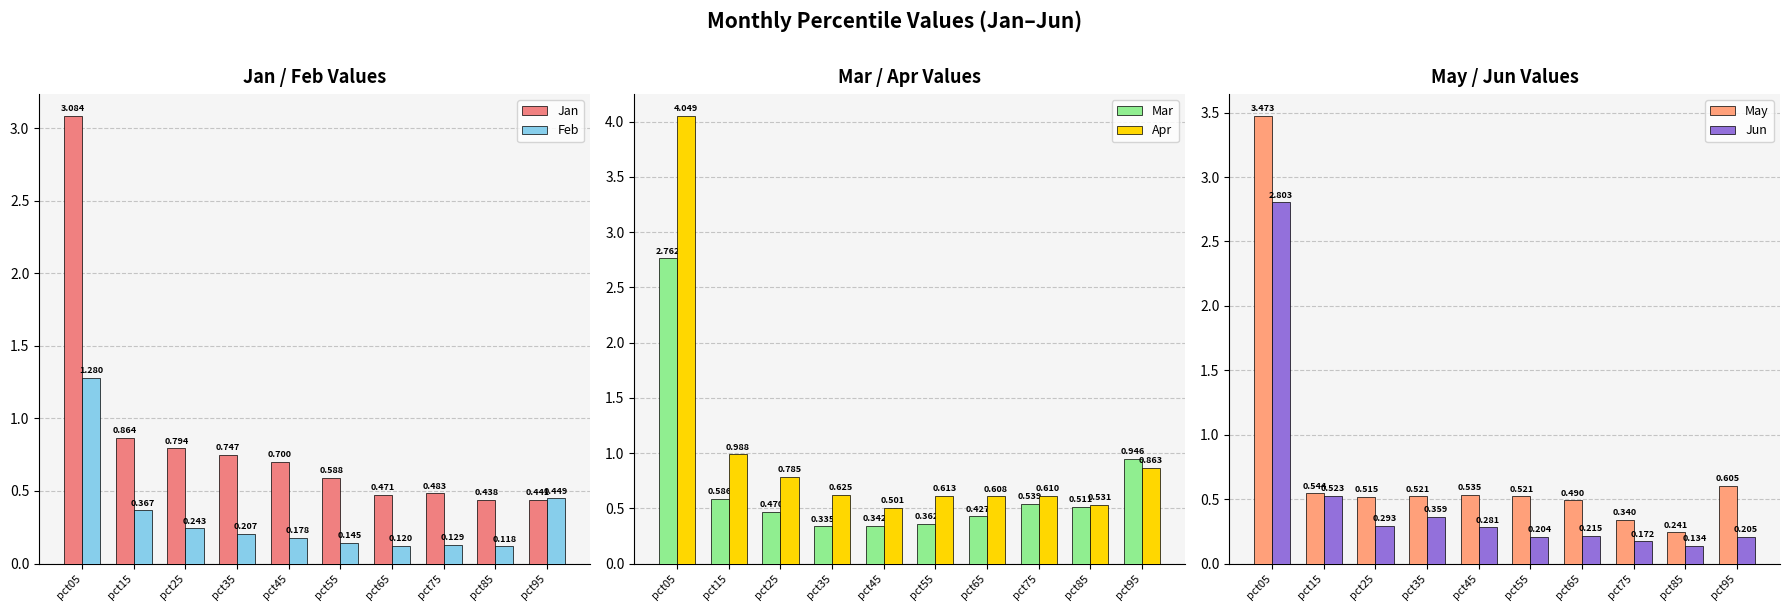

At which category is the sum across all series the highest?

pct05